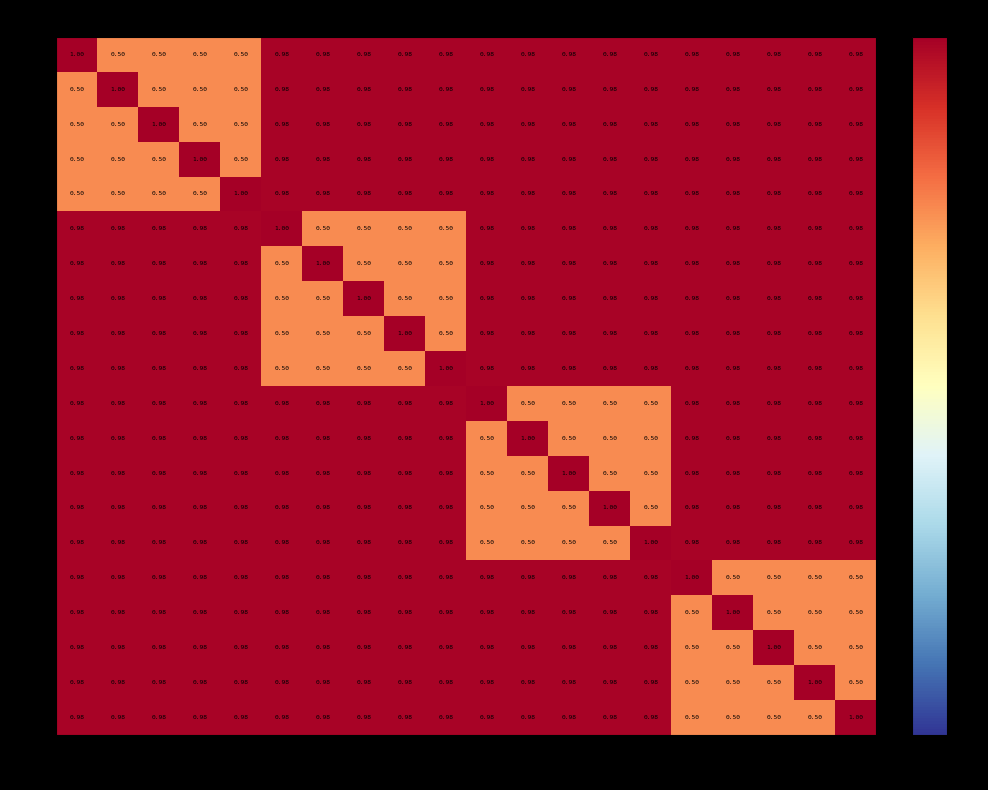

Is the value of 15 at 2 greater than the value of 6 at 7?

Yes